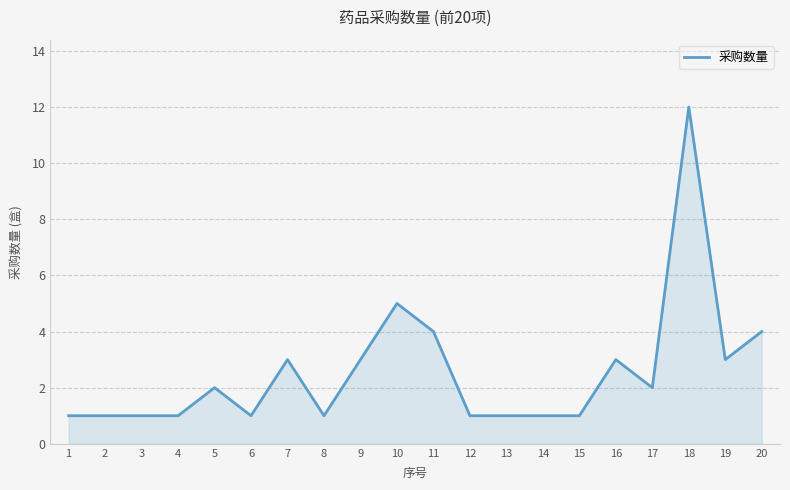

Between 10 and 14, which is larger?

10